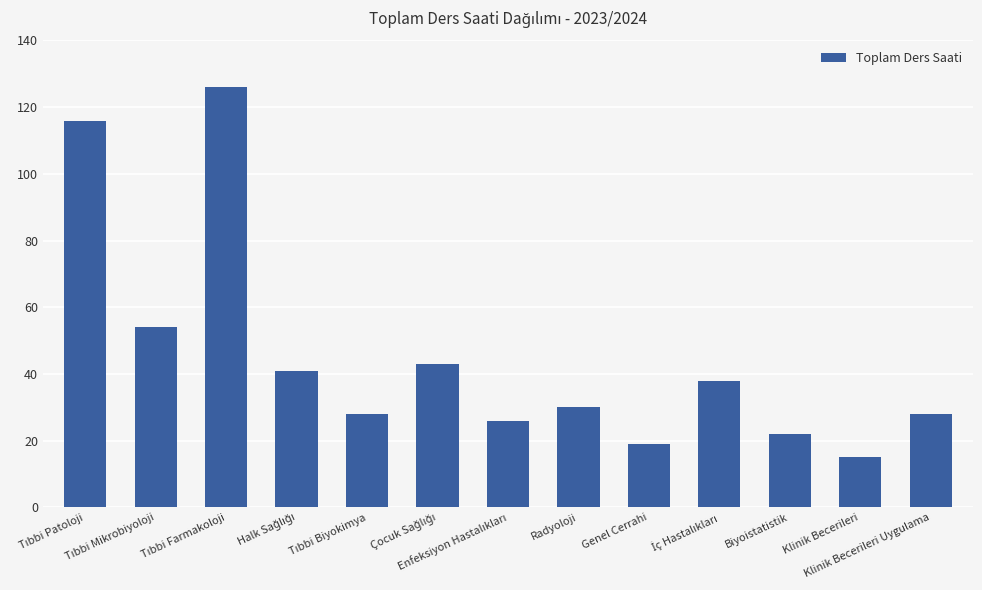

Reading right to left, transcribe all the data shown in this chart.

28	15	22	38	19	30	26	43	28	41	126	54	116